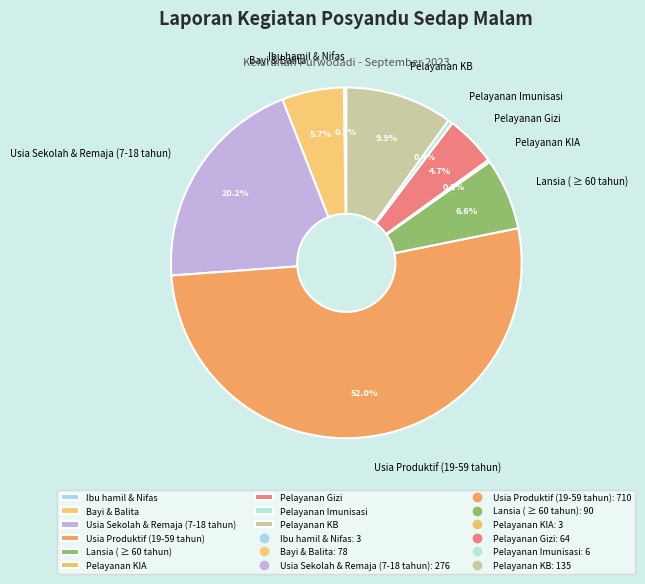

Combined, do Usia Produktif (19-59 tahun) and Pelayanan Gizi account for over 50%?

Yes